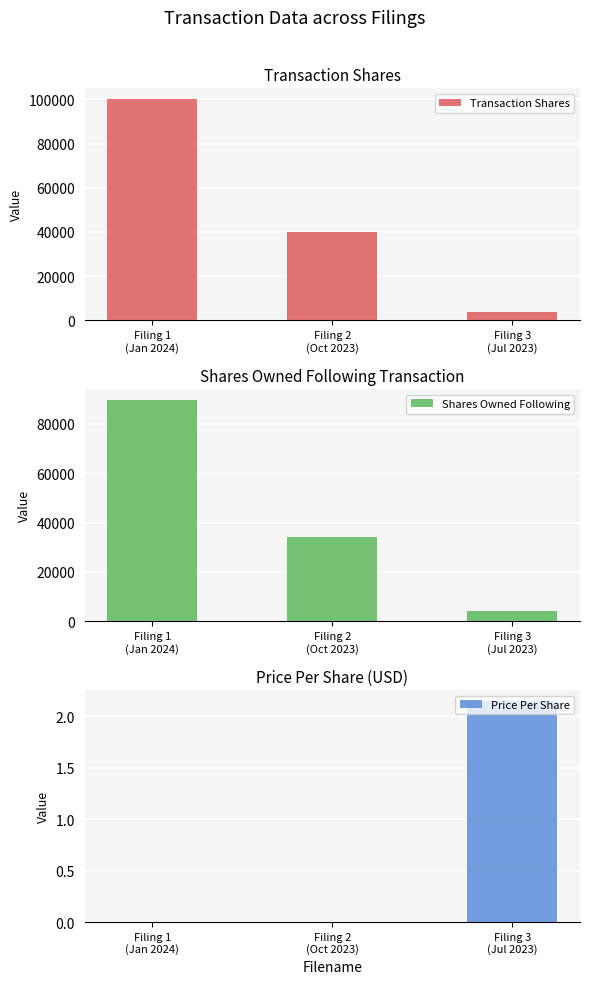

Rank the series at Filing 3
(Jul 2023) from highest to lowest value.

Transaction Shares, Shares Owned Following, Price Per Share